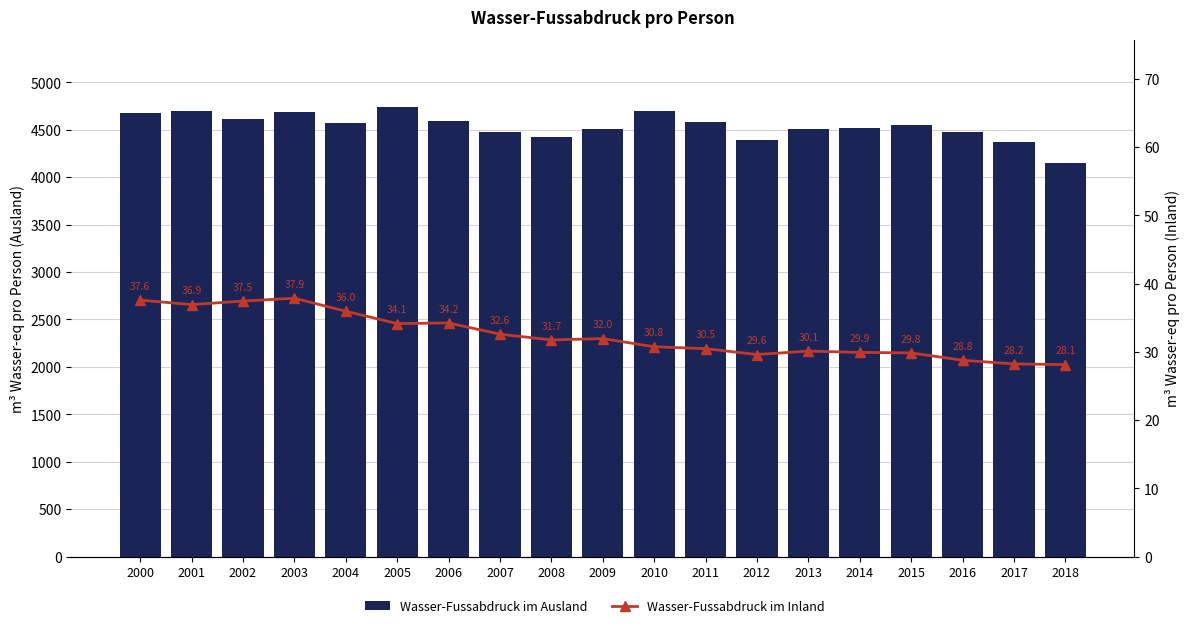

The value of Wasser-Fussabdruck im Inland at 2012 is 29.6. True or false?

True